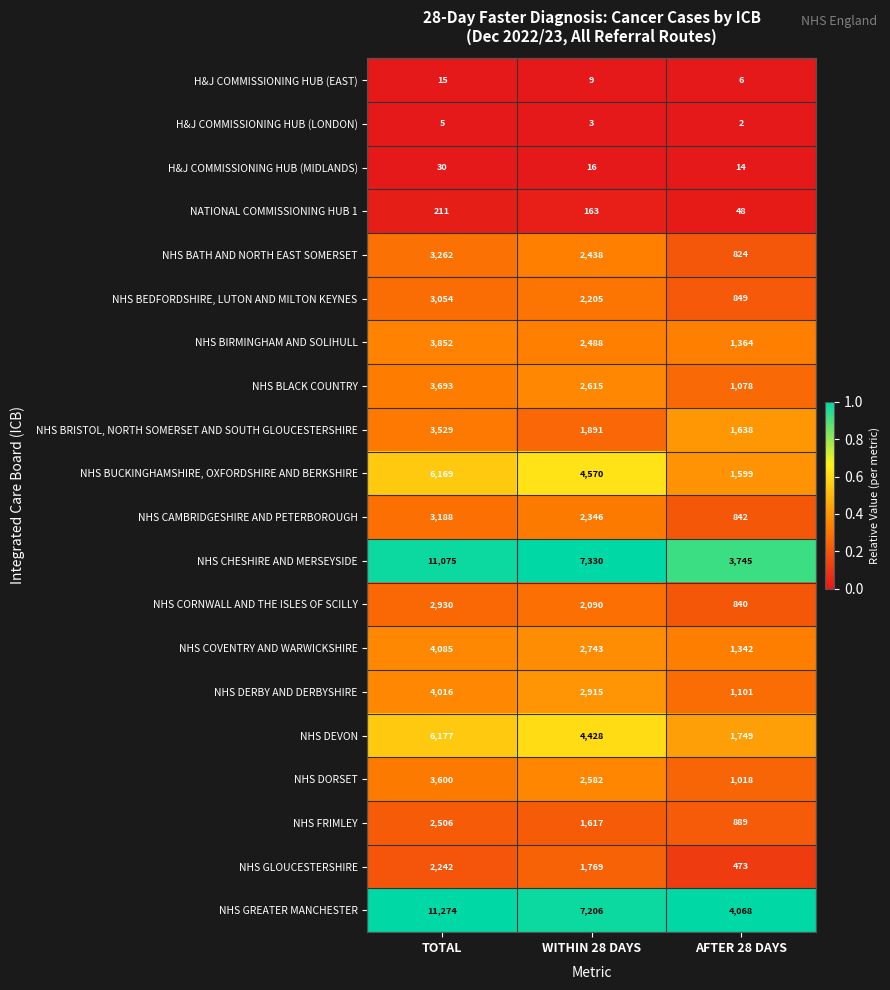

The value of NHS BLACK COUNTRY at AFTER 28 DAYS is 1078. True or false?

True